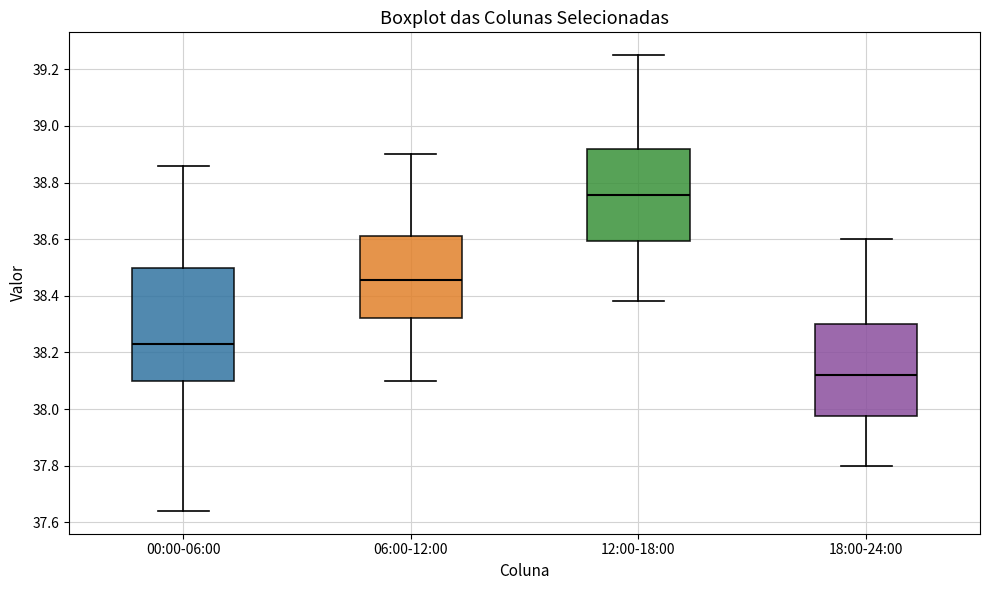

Which box has the highest median line?

12:00-18:00